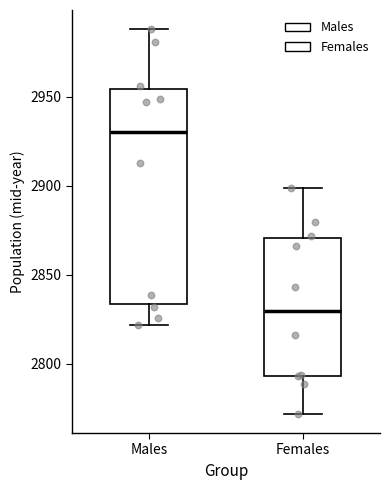

Reading left to right, read every box against the y-axis: the position of its median line, the range the box covers, and the ends of its whiskers. The values are not printed on the chart, so give them approximately, as read against the axis.

Males: median 2930, box 2835 to 2955, whiskers 2820 to 2990
Females: median 2830, box 2795 to 2870, whiskers 2770 to 2900